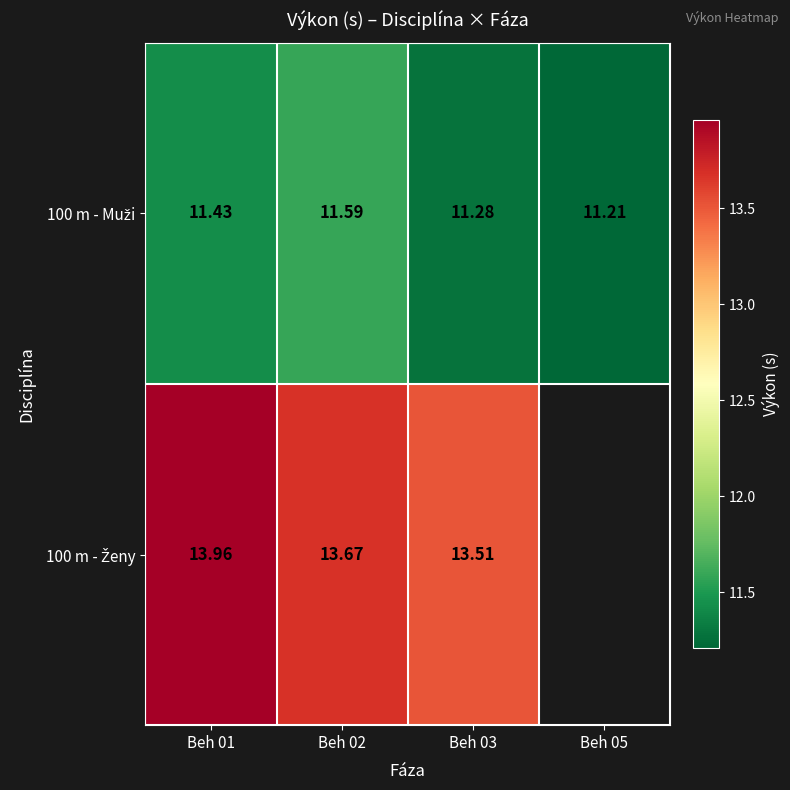

At which category does the chart reach its peak across all series?

Beh 01